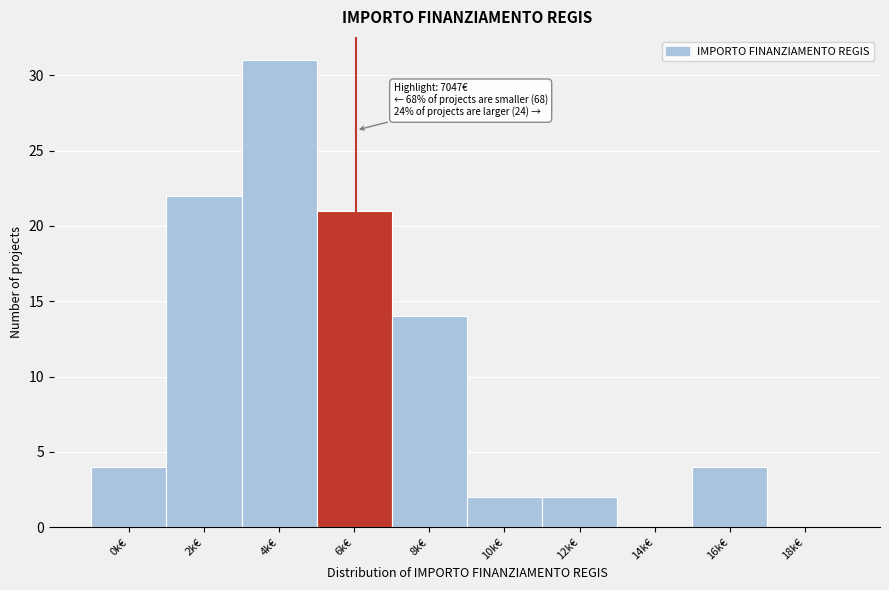

Reading right to left, list all the values displayed in this chart.

18k€=0	16k€=4	14k€=0	12k€=2	10k€=2	8k€=14	6k€=21	4k€=31	2k€=22	0k€=4